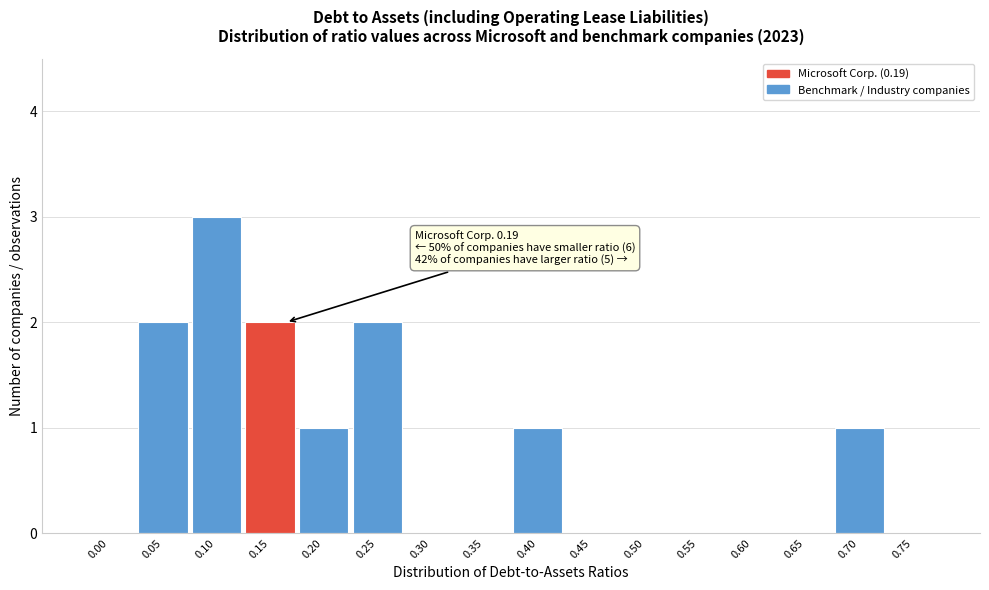

Reading left to right, what are all the values shown in this chart?

0.00=0	0.05=2	0.10=3	0.15=2	0.20=1	0.25=2	0.30=0	0.35=0	0.40=1	0.45=0	0.50=0	0.55=0	0.60=0	0.65=0	0.70=1	0.75=0